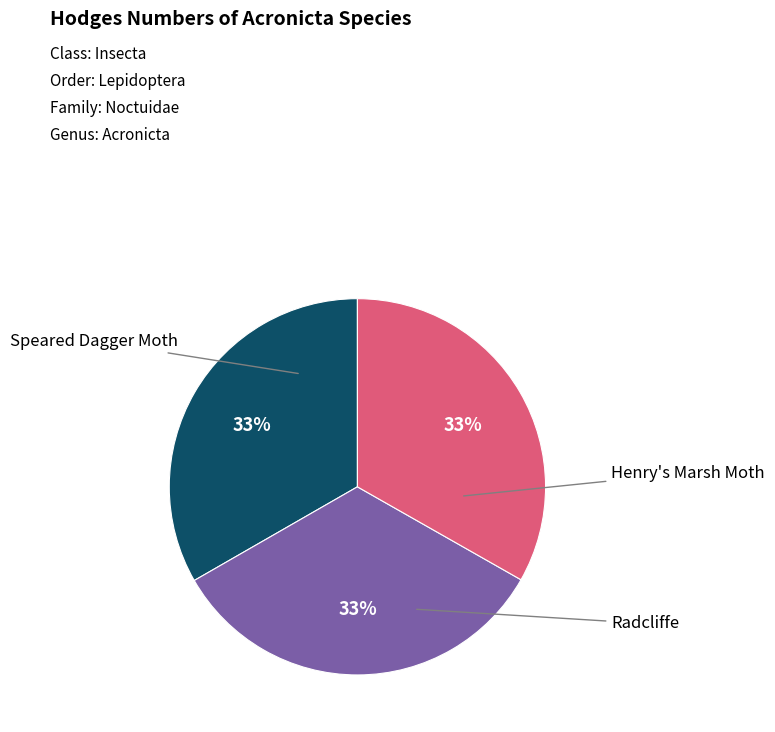

What is the smallest slice in the pie chart?

Radcliffe